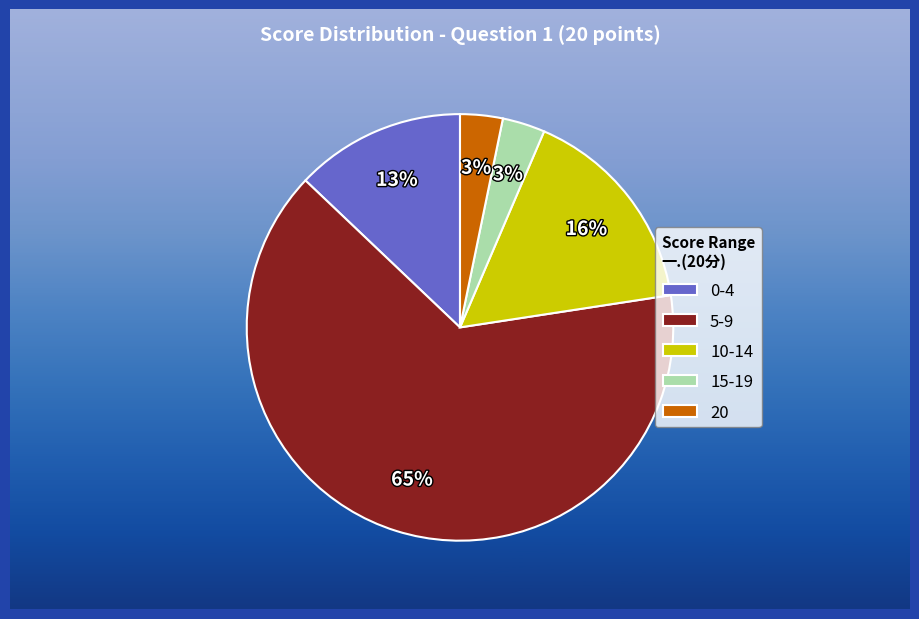

Do 20 and 5-9 together represent more than half of the pie?

Yes